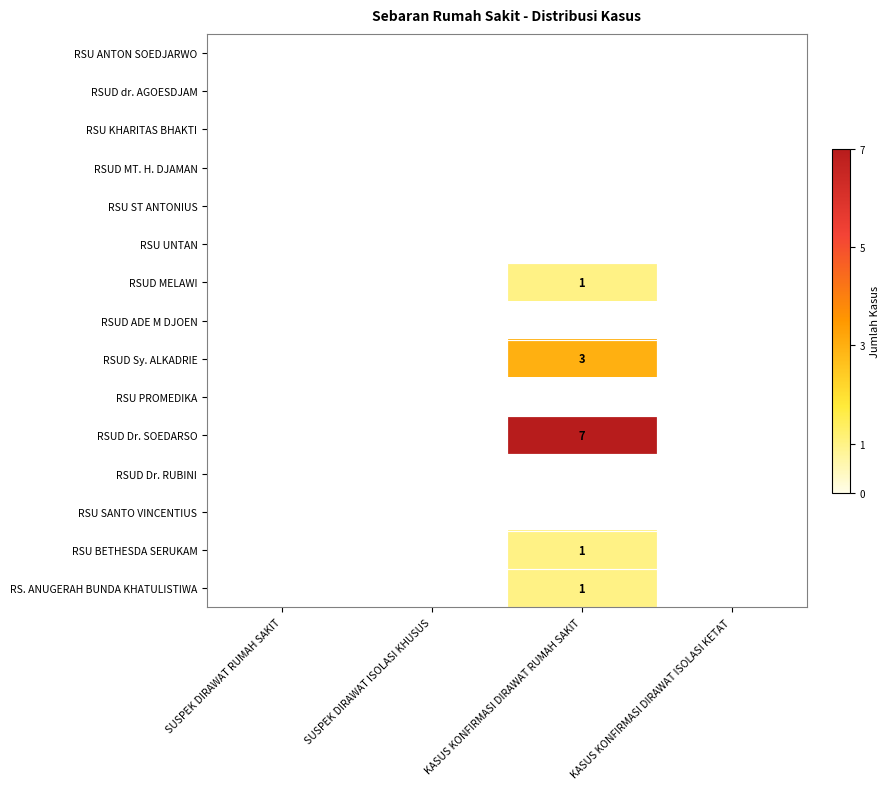

The value of RSUD Dr. SOEDARSO at KASUS KONFIRMASI DIRAWAT RUMAH SAKIT is 7. True or false?

True